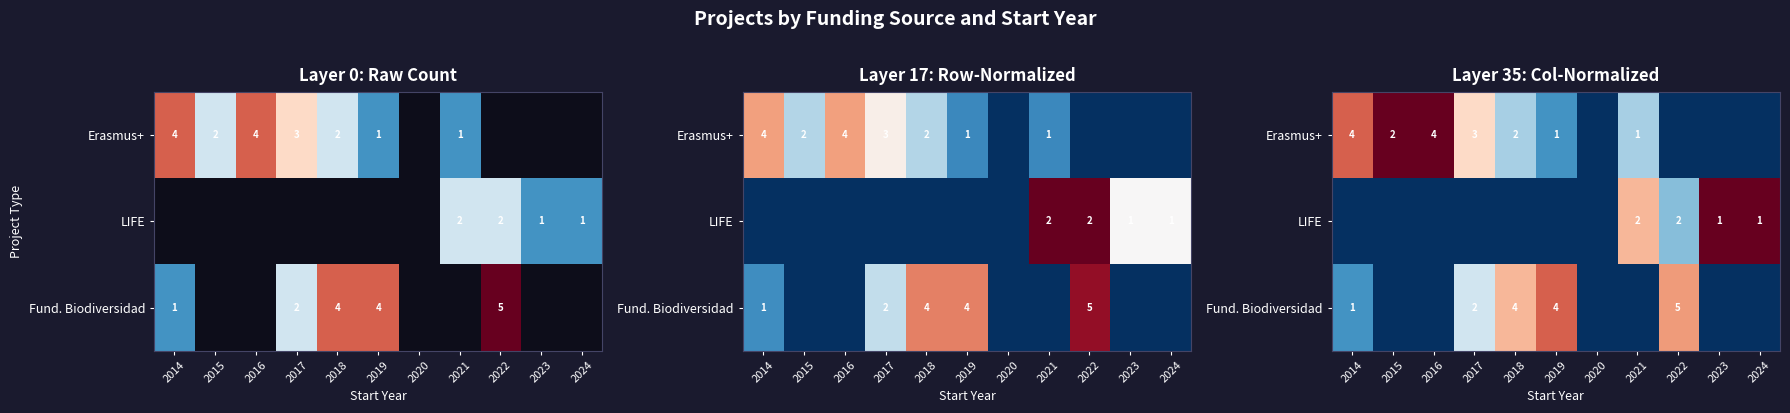

At which category is the sum across all series the highest?

2022